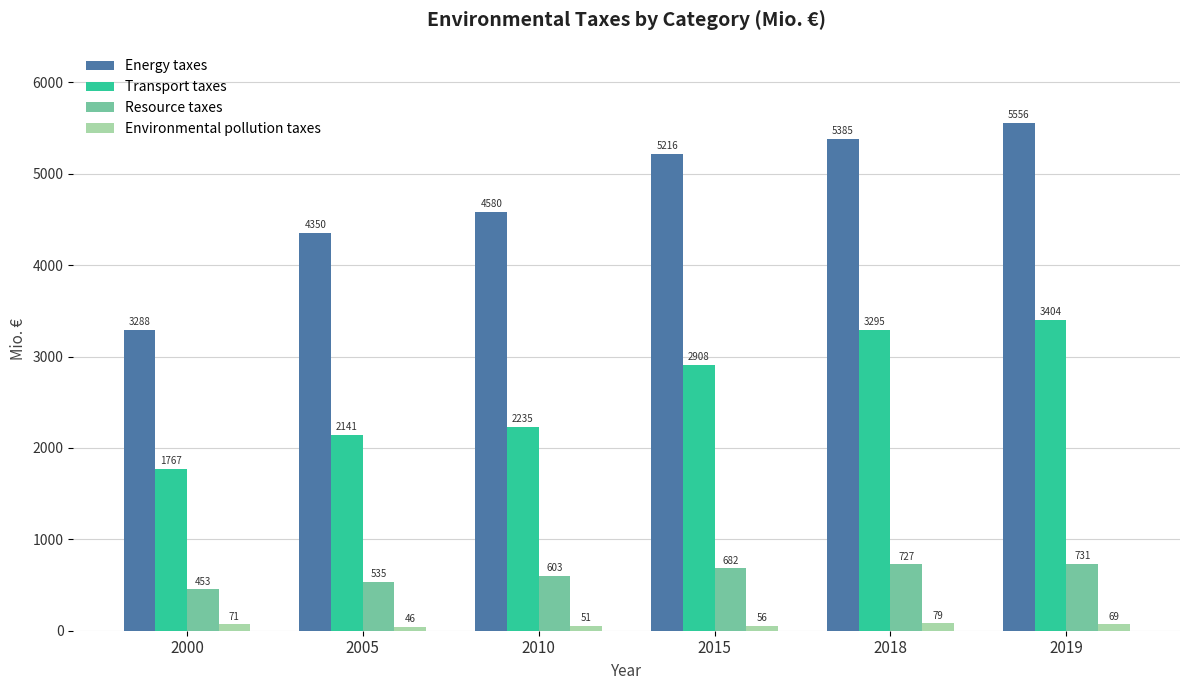

What is the sum of the Environmental pollution taxes values at 2015 and 2005?

101.2